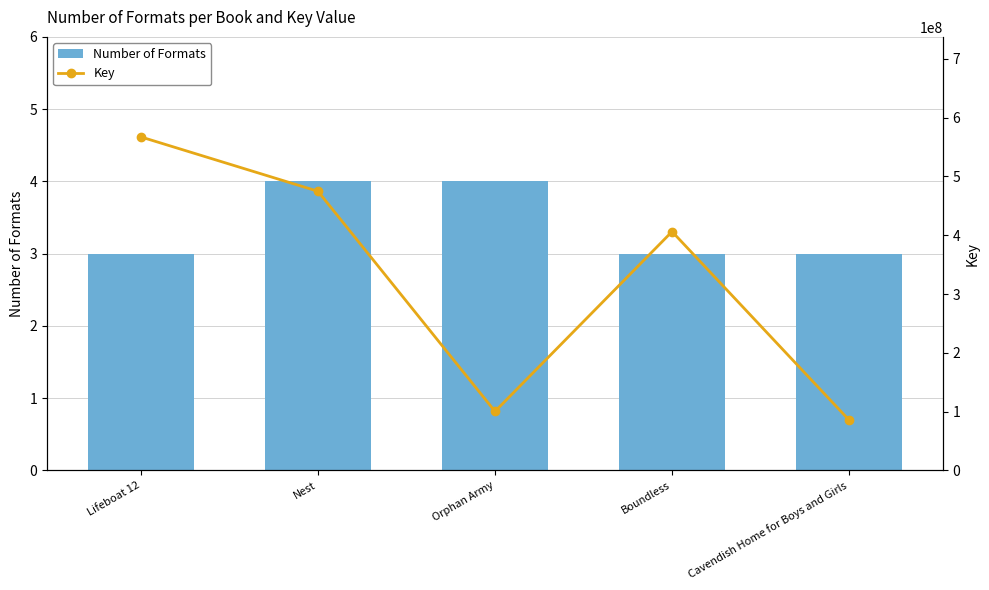

Is the value of Number of Formats at Orphan Army greater than the value of Key at Boundless?

No